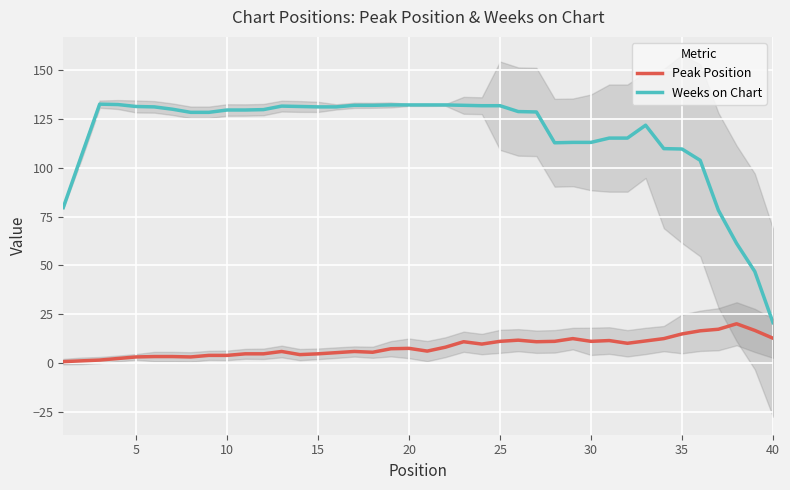

True or false: Weeks on Chart and Peak Position intersect in this chart.

False